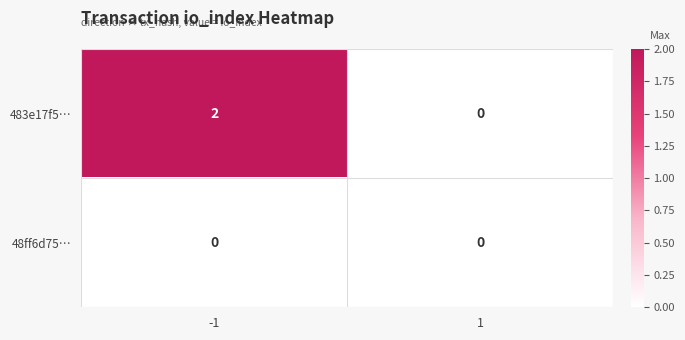

Is the value of 483e17f5… at -1 greater than the value of 48ff6d75… at -1?

Yes